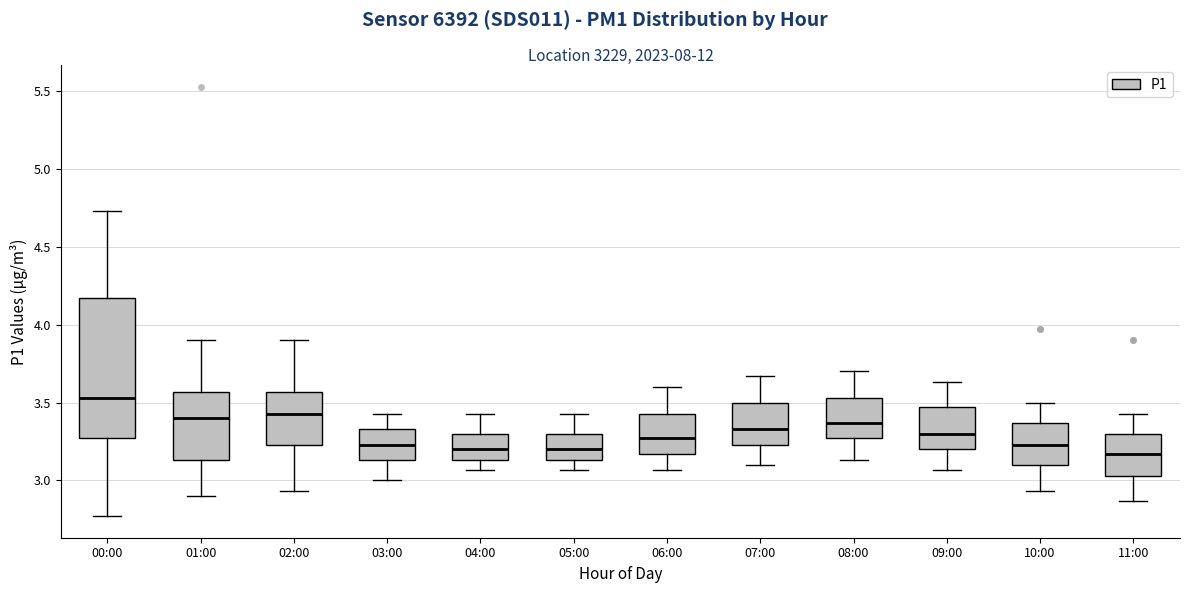

Reading left to right, transcribe this box plot: for each box, give where its median line is, the range the box spans, and where its two whiskers end, as read against the y-axis. The values are not printed on the chart, so give them approximately, as read against the axis.

00:00: median 3.55, box 3.25 to 4.15, whiskers 2.75 to 4.75
01:00: median 3.40, box 3.15 to 3.55, whiskers 2.90 to 3.90
02:00: median 3.45, box 3.25 to 3.55, whiskers 2.95 to 3.90
03:00: median 3.25, box 3.15 to 3.35, whiskers 3.00 to 3.45
04:00: median 3.20, box 3.15 to 3.30, whiskers 3.05 to 3.45
05:00: median 3.20, box 3.15 to 3.30, whiskers 3.05 to 3.45
06:00: median 3.25, box 3.15 to 3.45, whiskers 3.05 to 3.60
07:00: median 3.35, box 3.25 to 3.50, whiskers 3.10 to 3.65
08:00: median 3.35, box 3.25 to 3.55, whiskers 3.15 to 3.70
09:00: median 3.30, box 3.20 to 3.45, whiskers 3.05 to 3.65
10:00: median 3.25, box 3.10 to 3.35, whiskers 2.95 to 3.50
11:00: median 3.15, box 3.05 to 3.30, whiskers 2.85 to 3.45